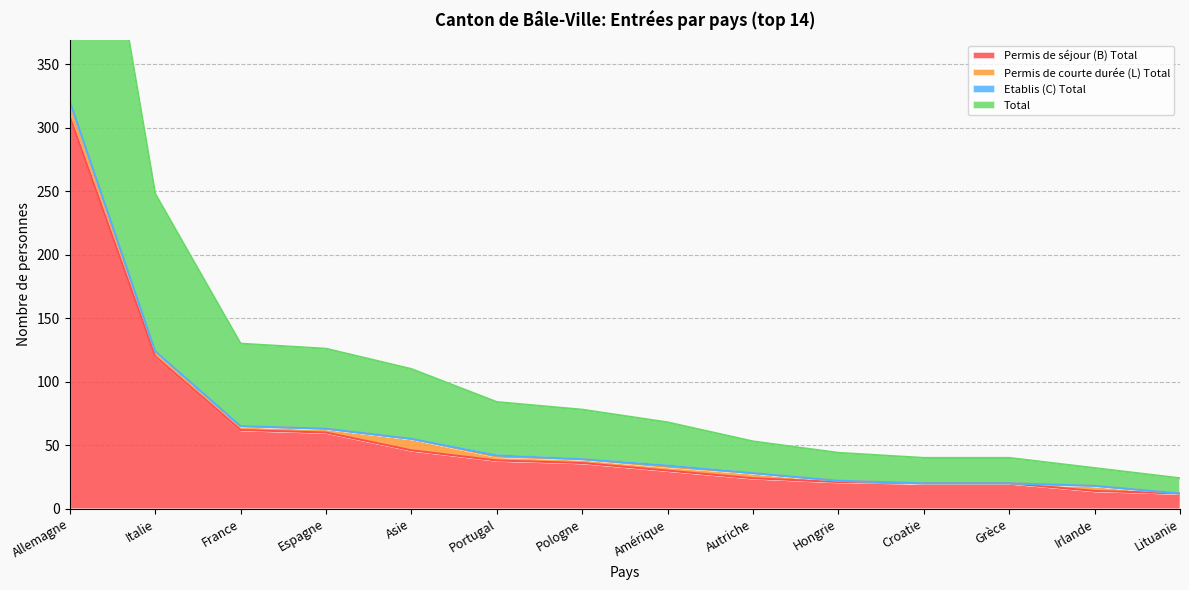

Is it true that Total equals 6 at Lituanie?

False